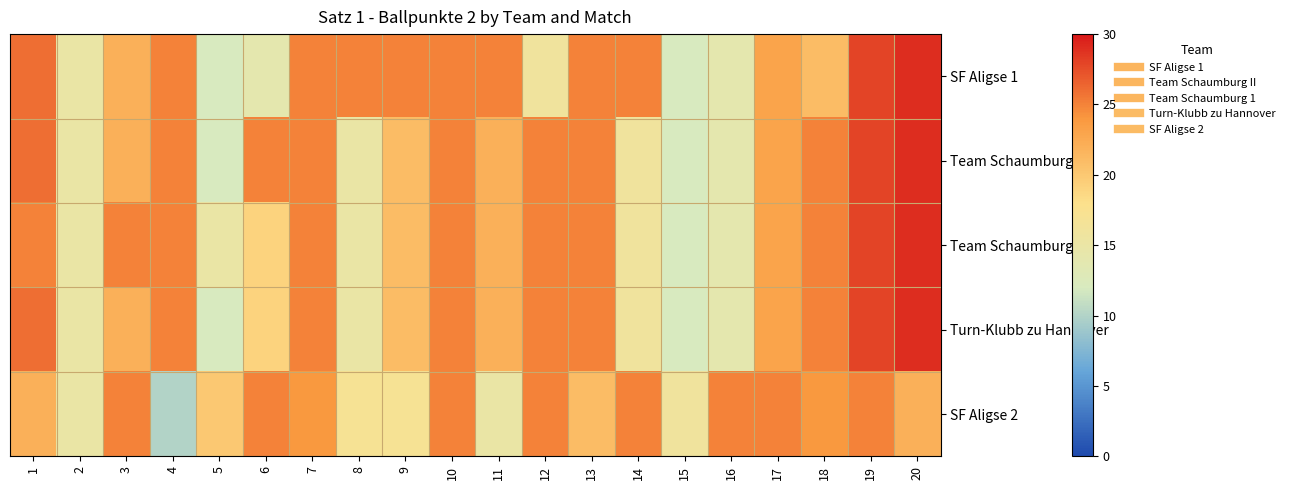

Which series changed the most between 13 and 16?

SF Aligse 1